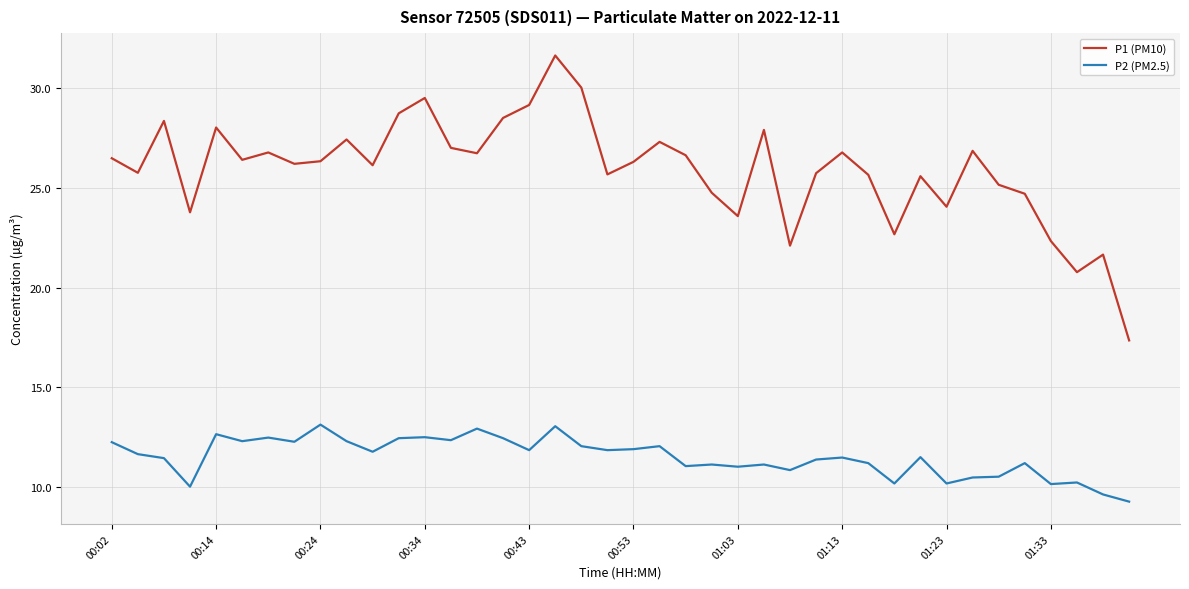

True or false: P2 (PM2.5) and P1 (PM10) intersect in this chart.

False